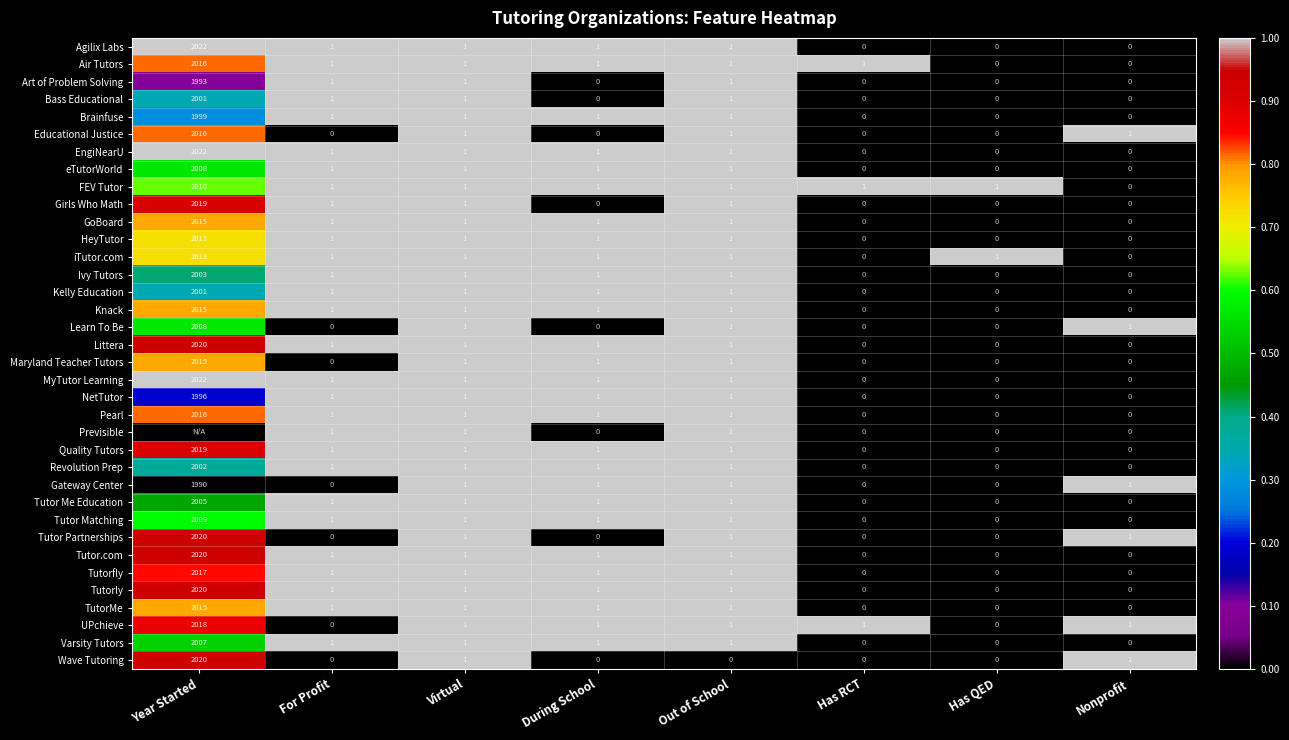

Is the value of Wave Tutoring at Virtual greater than the value of GoBoard at Nonprofit?

Yes